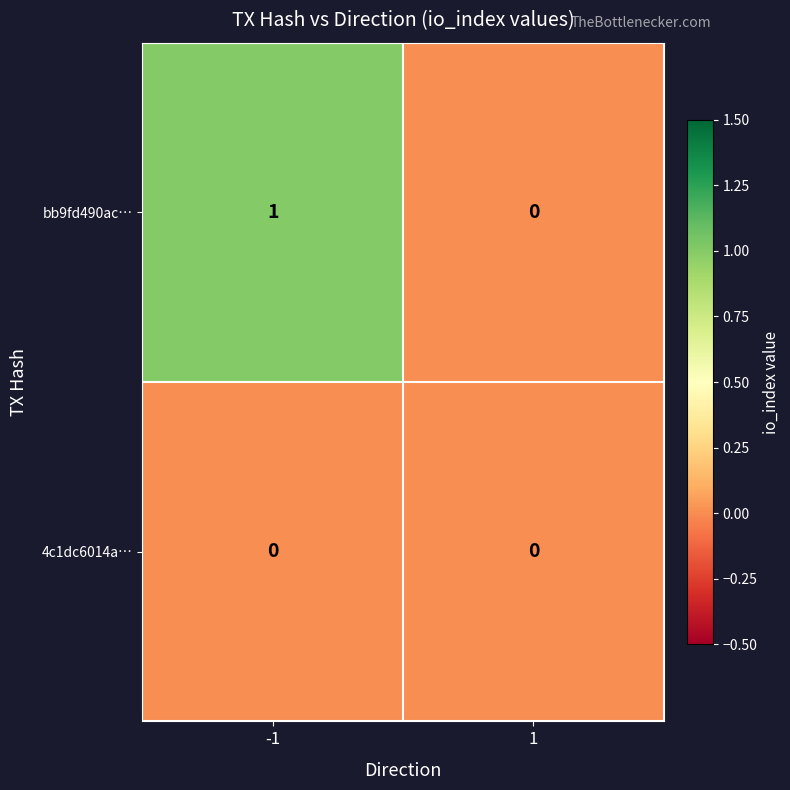

The value of bb9fd490ac… at 1 is -1. True or false?

False